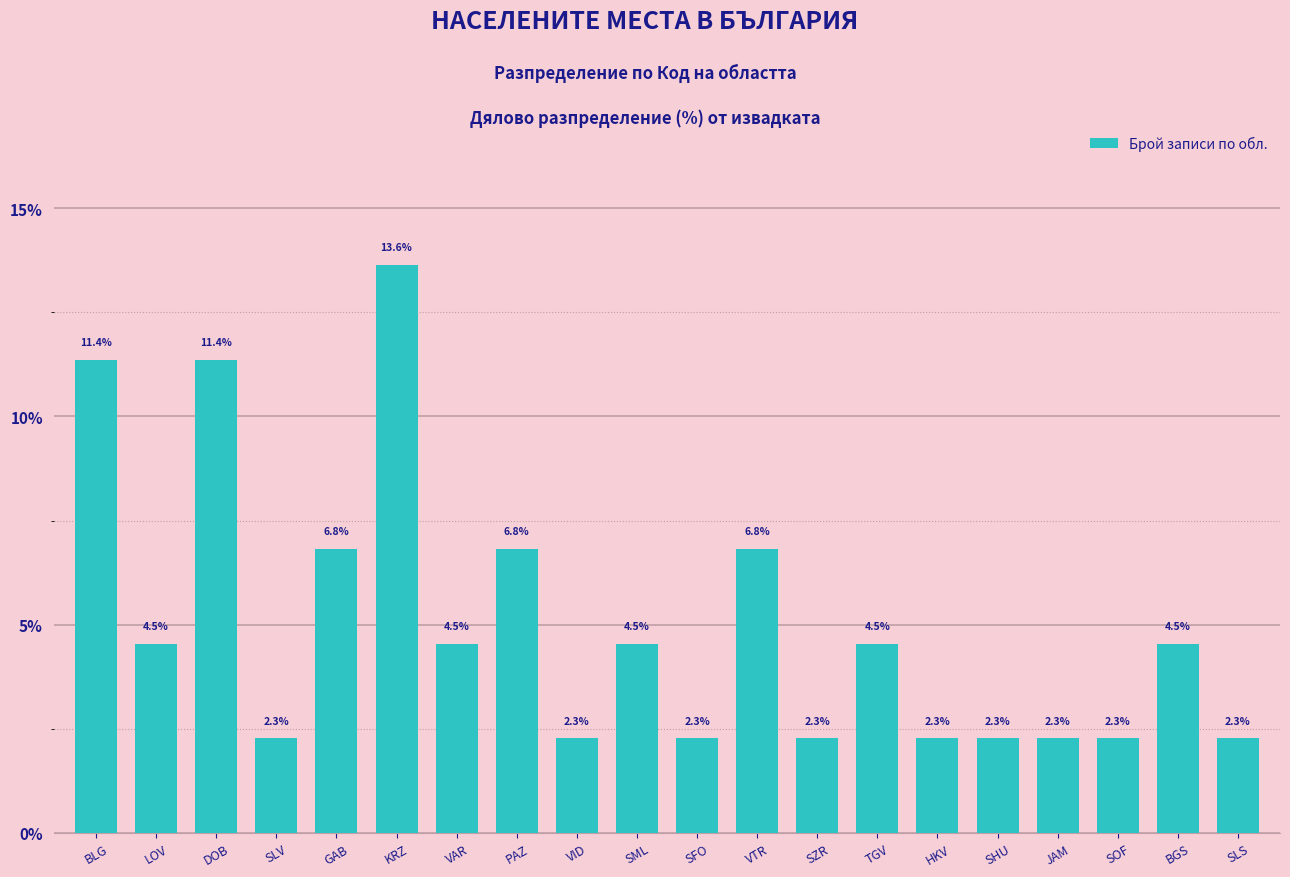

What is the difference between the second highest and second lowest values?

9.1